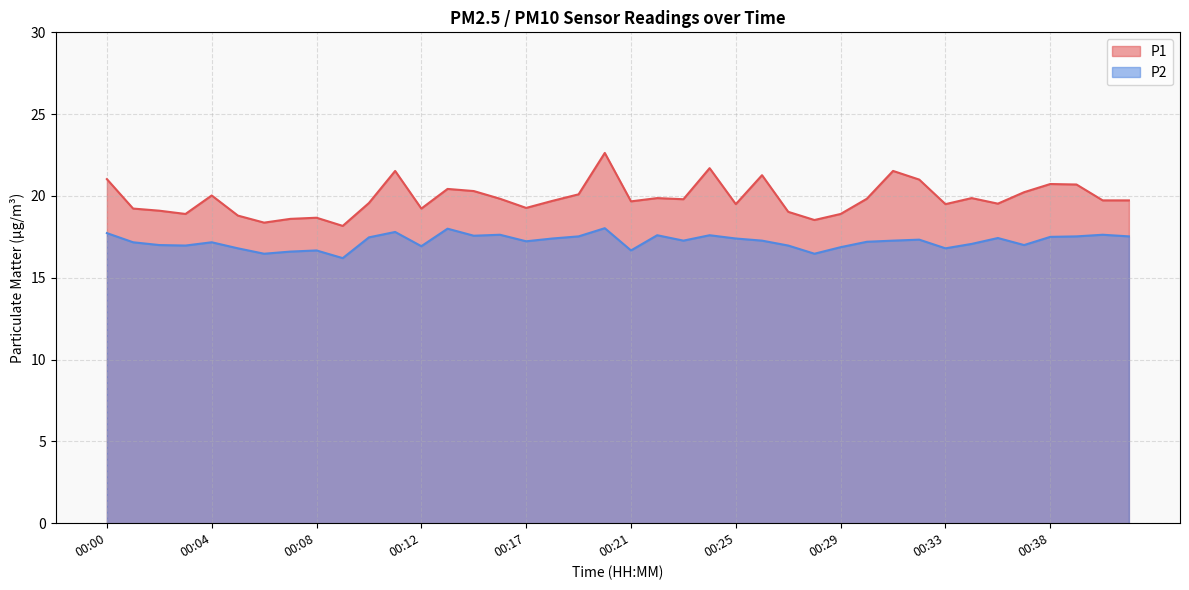

At which label does P2 reach its minimum?

00:09